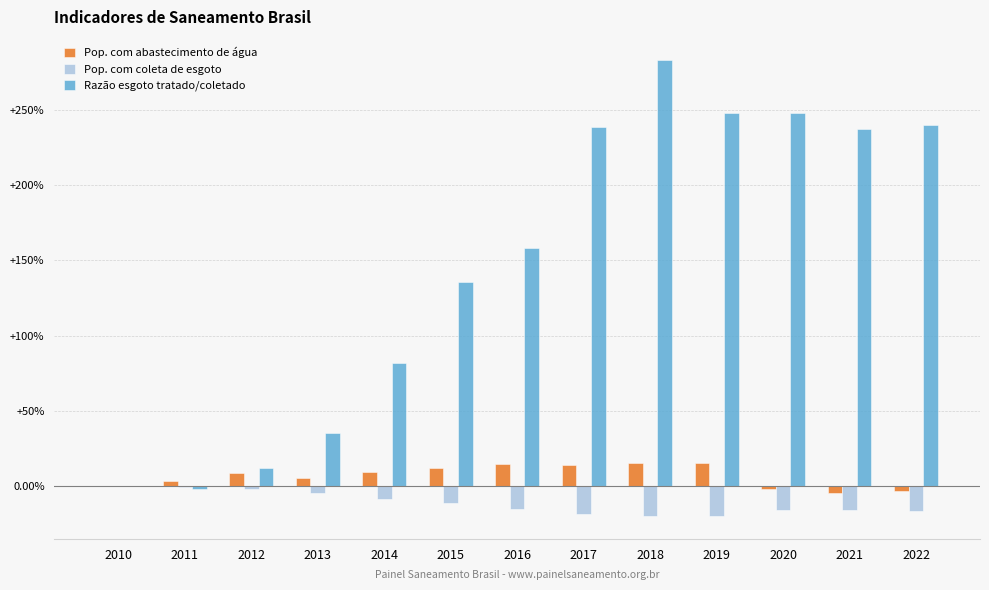

Between 2014 and 2018, which series saw the biggest shift?

Razão esgoto tratado/coletado